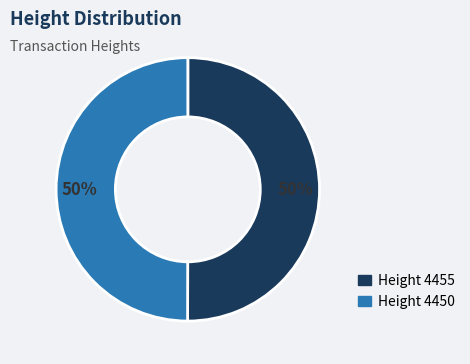

Is it true that Height 4455 is 60% of the pie?

False